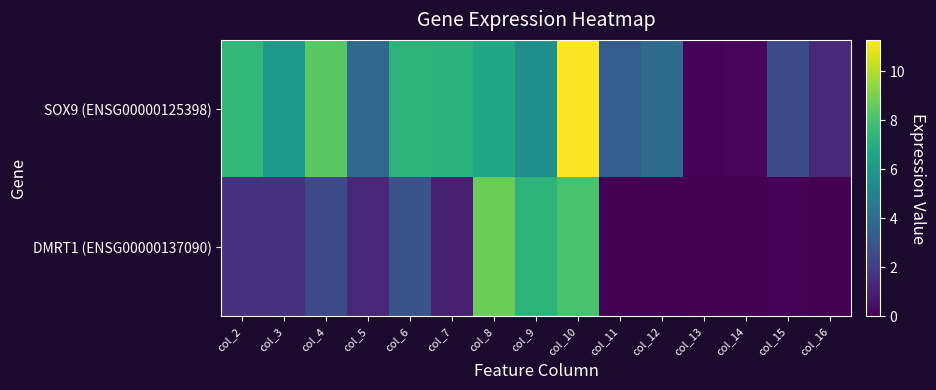

Reading left to right, transcribe all the data shown in this chart.

SOX9 (ENSG00000125398): col_2=7.5	col_3=6.1	col_4=8.4	col_5=3.8	col_6=7.3	col_7=7.2	col_8=6.7	col_9=5.6	col_10=11.3	col_11=3.3	col_12=4.0	col_13=0.1	col_14=0.2	col_15=2.5	col_16=1.3
DMRT1 (ENSG00000137090): col_2=1.6	col_3=1.6	col_4=2.5	col_5=1.3	col_6=2.9	col_7=1.0	col_8=8.7	col_9=7.3	col_10=8.0	col_11=0.1	col_12=0.1	col_13=0.0	col_14=0.0	col_15=0.1	col_16=0.0